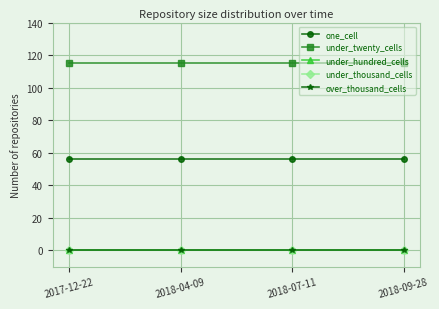

Rank the series by their maximum value, from highest to lowest.

under_twenty_cells, one_cell, under_hundred_cells, under_thousand_cells, over_thousand_cells